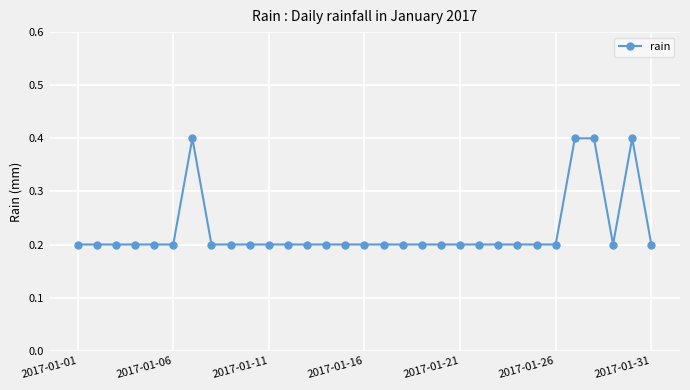

What is the greatest value displayed?

0.4